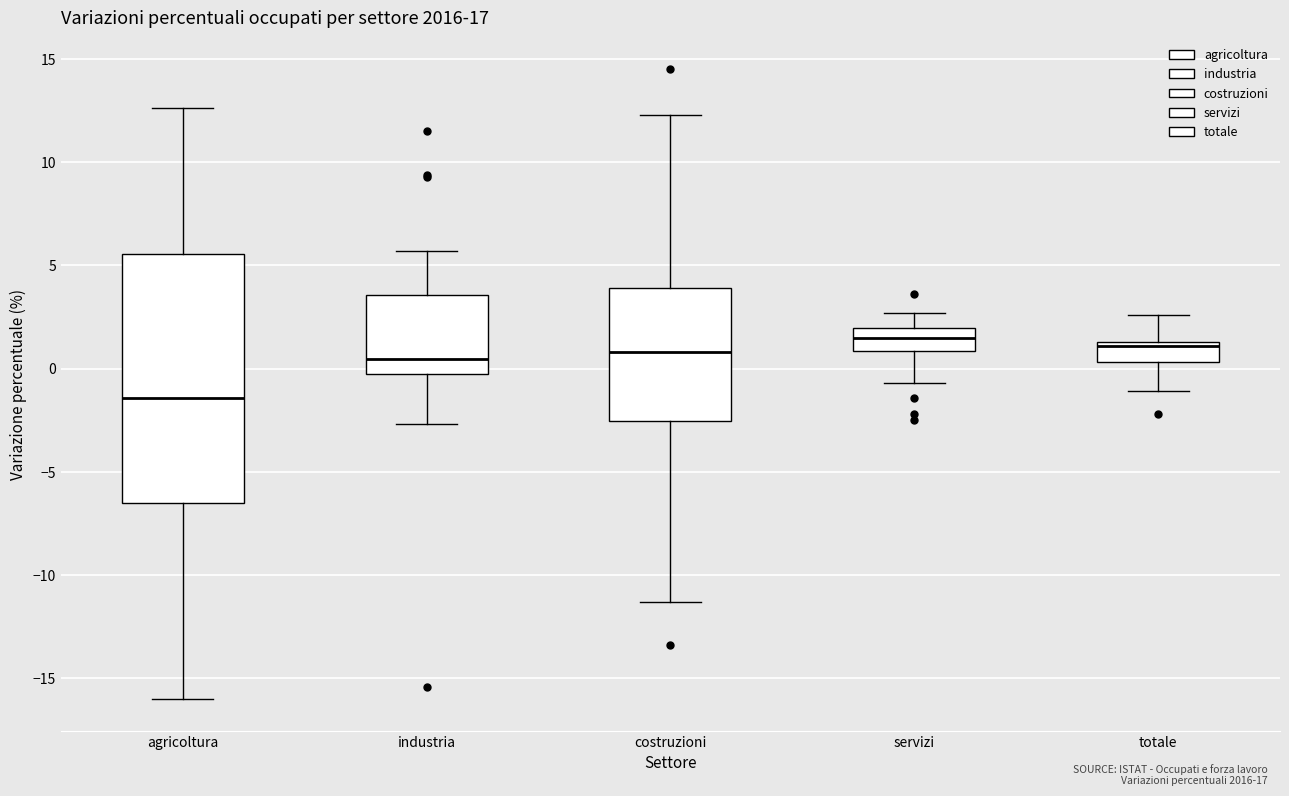

Which box's median line is the lowest?

agricoltura